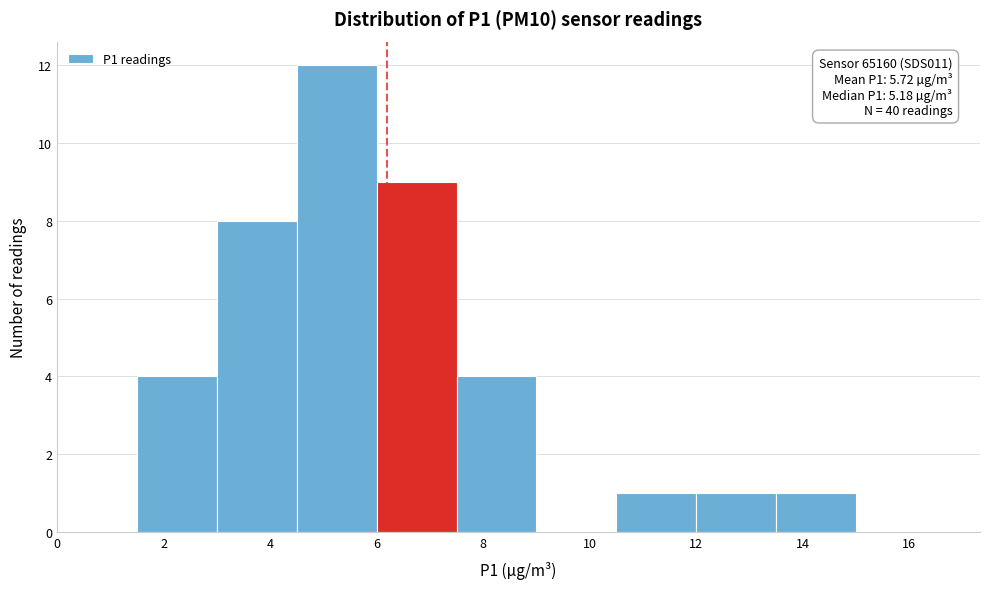

Which range on the x-axis has the tallest bar?

4.5 to 6.0